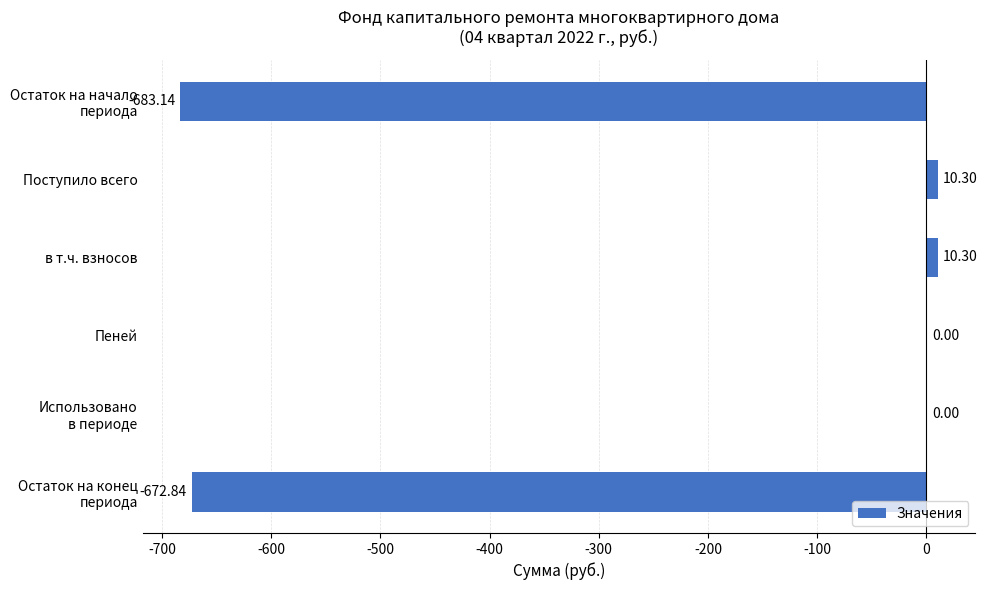

What is the sum of the values at Поступило всего and в т.ч. взносов?

20.6